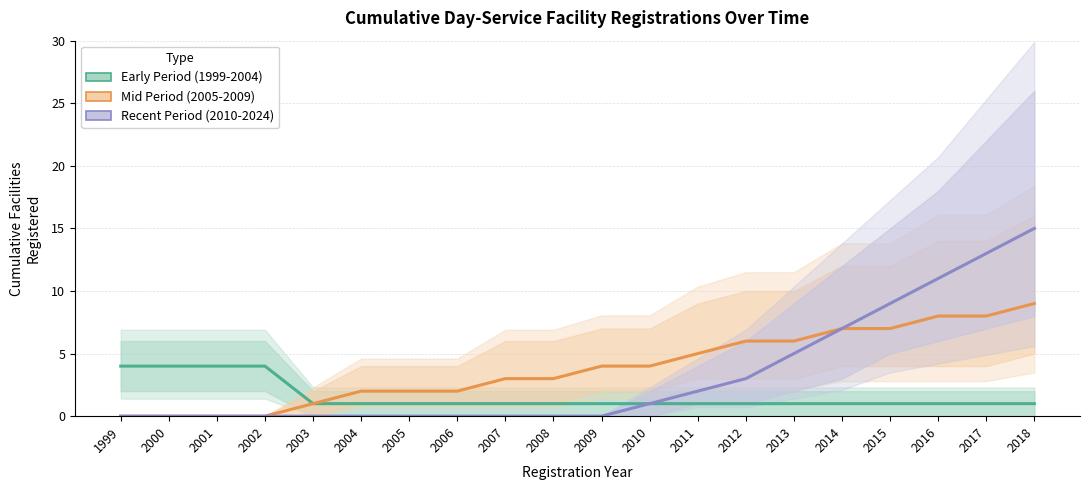

Reading left to right, transcribe all the data shown in this chart.

Early Period (1999-2004): 1999=4	2000=4	2001=4	2002=4	2003=1	2004=1	2005=1	2006=1	2007=1	2008=1	2009=1	2010=1	2011=1	2012=1	2013=1	2014=1	2015=1	2016=1	2017=1	2018=1
Mid Period (2005-2009): 1999=0	2000=0	2001=0	2002=0	2003=1	2004=2	2005=2	2006=2	2007=3	2008=3	2009=4	2010=4	2011=5	2012=6	2013=6	2014=7	2015=7	2016=8	2017=8	2018=9
Recent Period (2010-2024): 1999=0	2000=0	2001=0	2002=0	2003=0	2004=0	2005=0	2006=0	2007=0	2008=0	2009=0	2010=1	2011=2	2012=3	2013=5	2014=7	2015=9	2016=11	2017=13	2018=15